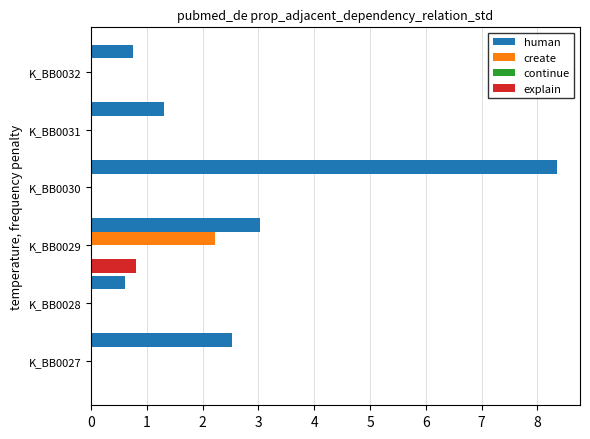

What is the sum of all create values?

2.2